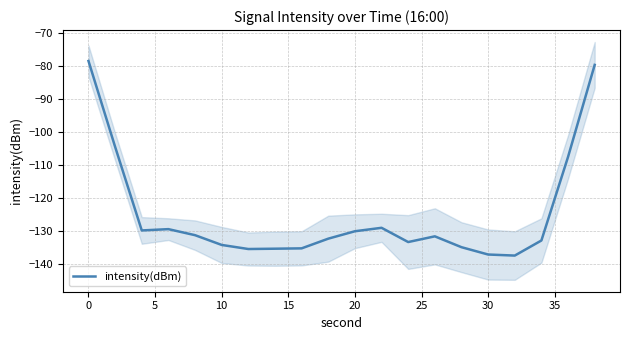

What is the maximum value for intensity(dBm)?

-78.5